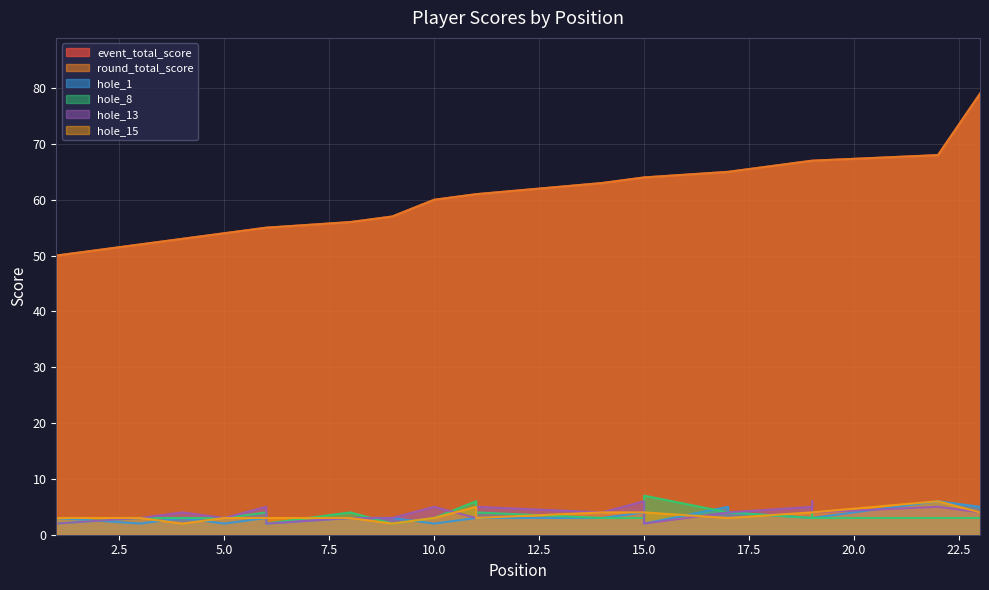

True or false: round_total_score has a value of 54 at 5.

True